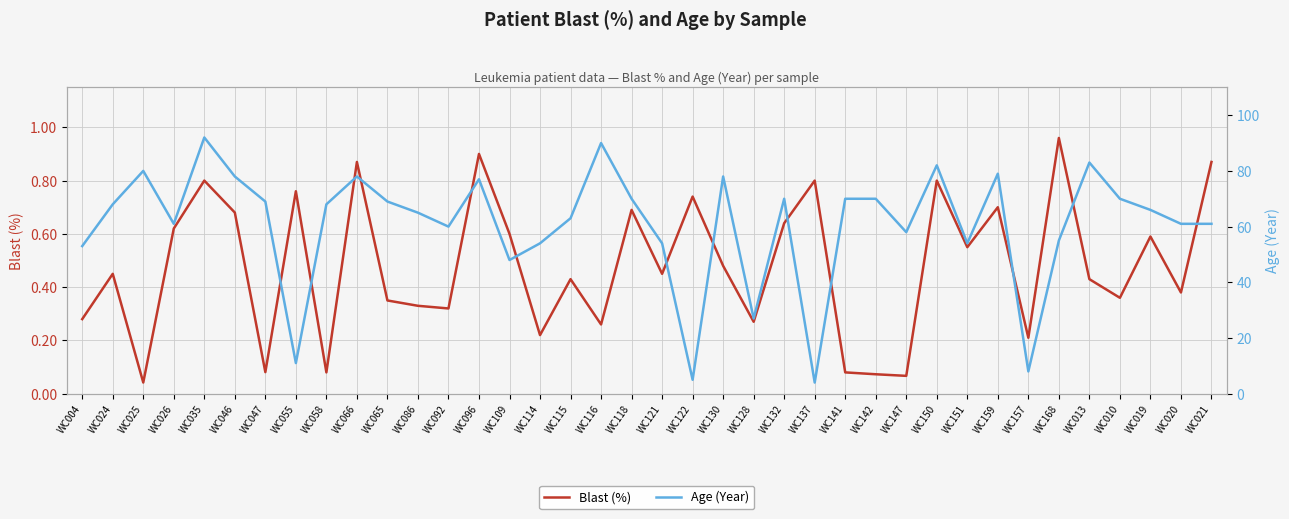

In Blast (%), how many points are higher than both neighbors (excluding endpoints)?

13